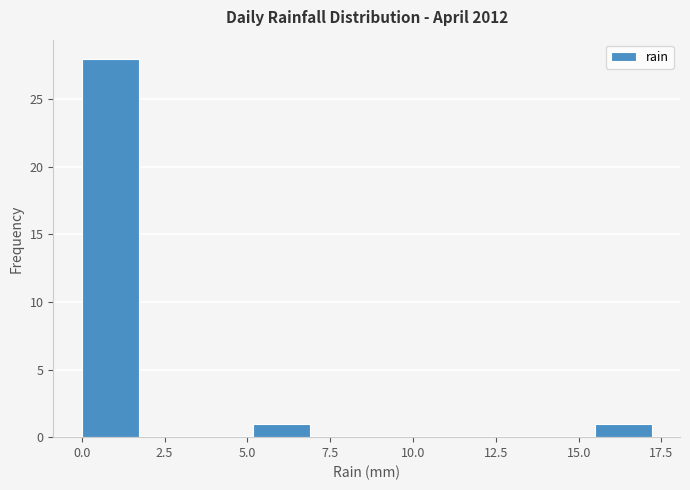

Read against the x-axis, roughly where is the centre of the tallest bar?

1.0